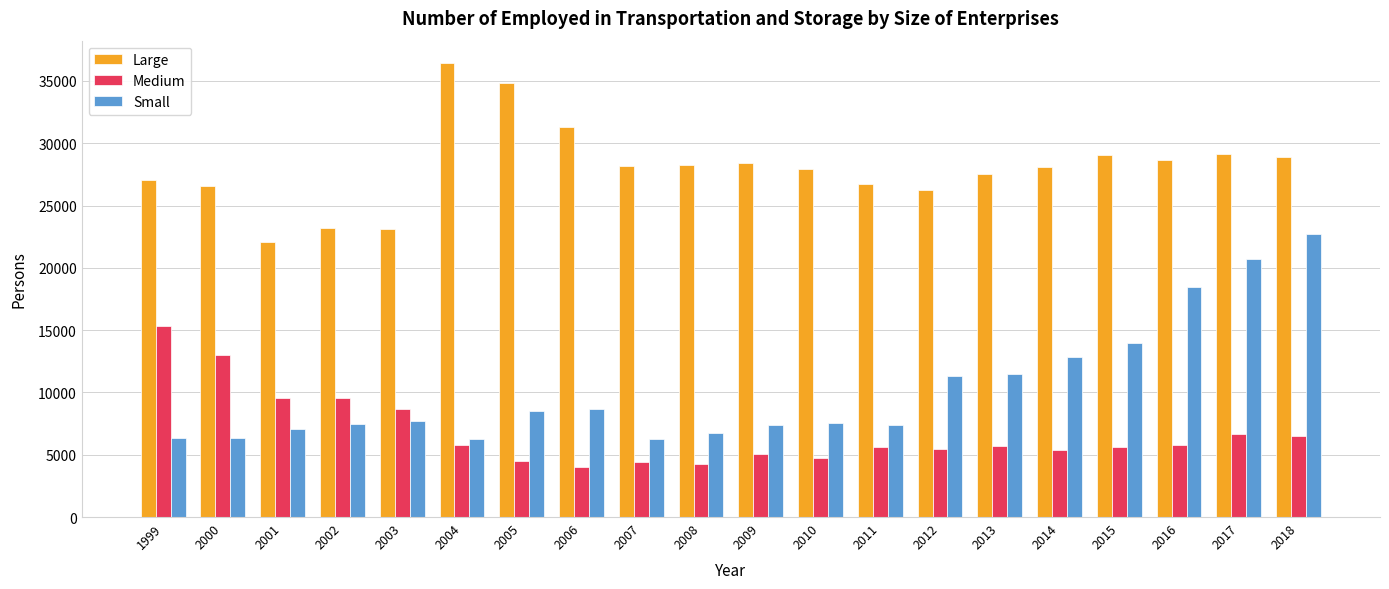

List the series in order of their peak value, highest first.

Large, Small, Medium